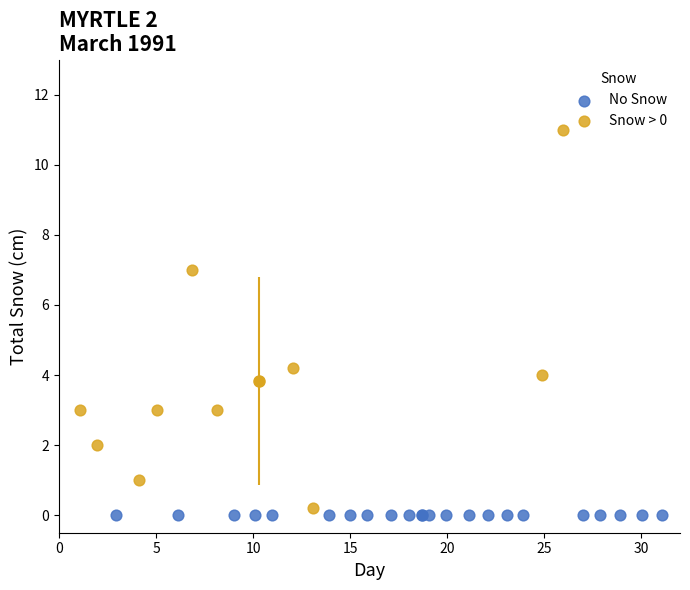

Which series reaches the maximum Y coordinate?

Snow > 0